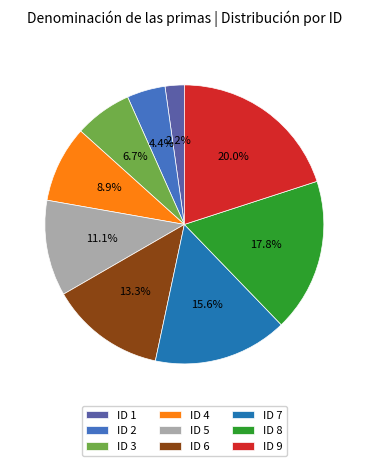

What is the total percentage of ID 1 and ID 9?

22.2%